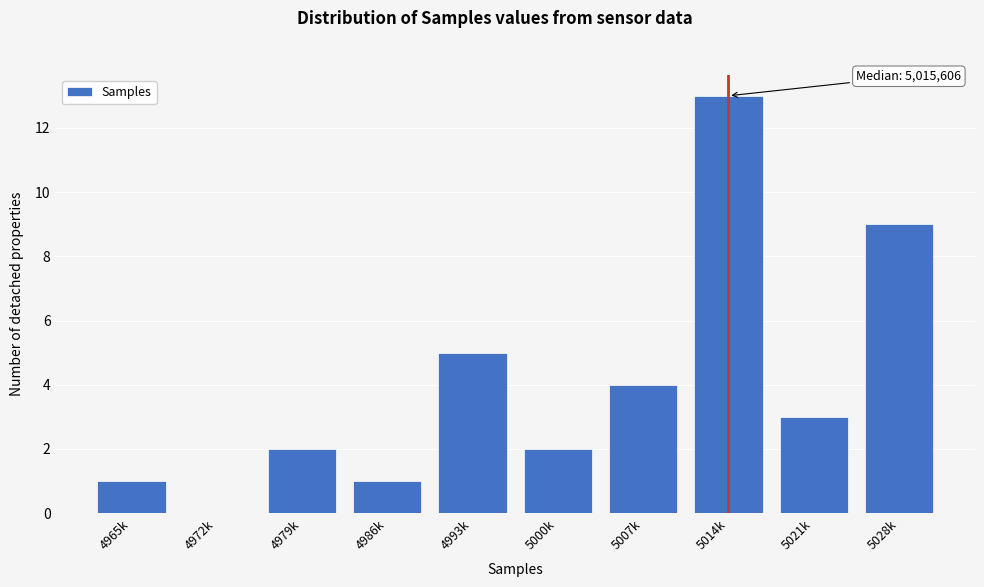

Reading right to left, list all the values displayed in this chart.

5028k=9	5021k=3	5014k=13	5007k=4	5000k=2	4993k=5	4986k=1	4979k=2	4972k=0	4965k=1